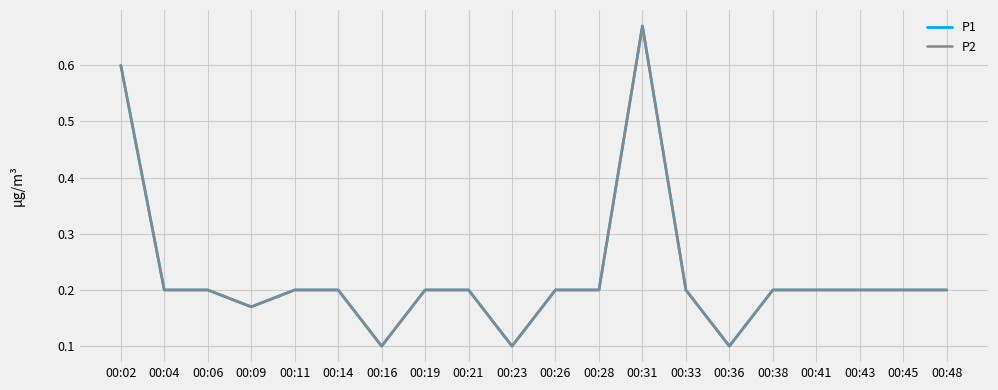

Does the chart display data point markers on the line(s)?

No